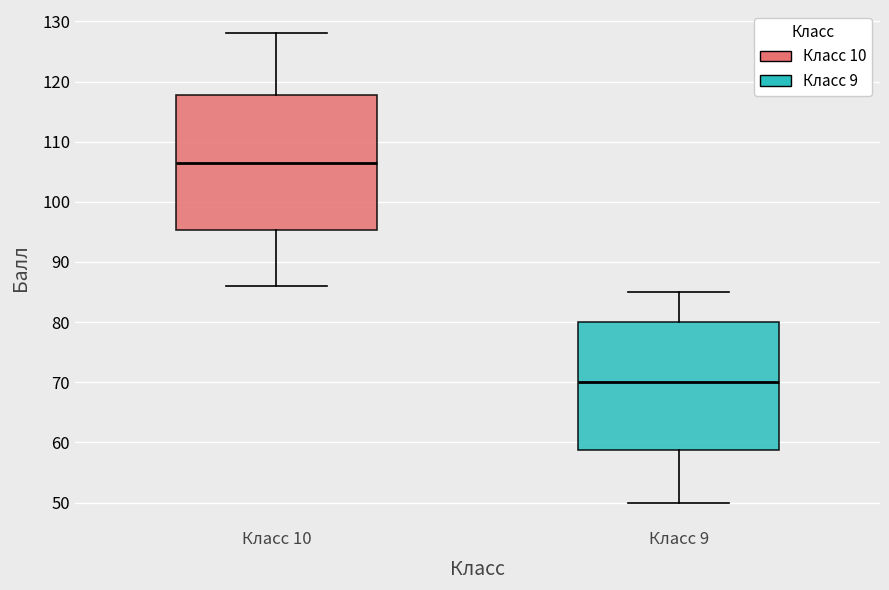

Which box's median line is the lowest?

Класс 9